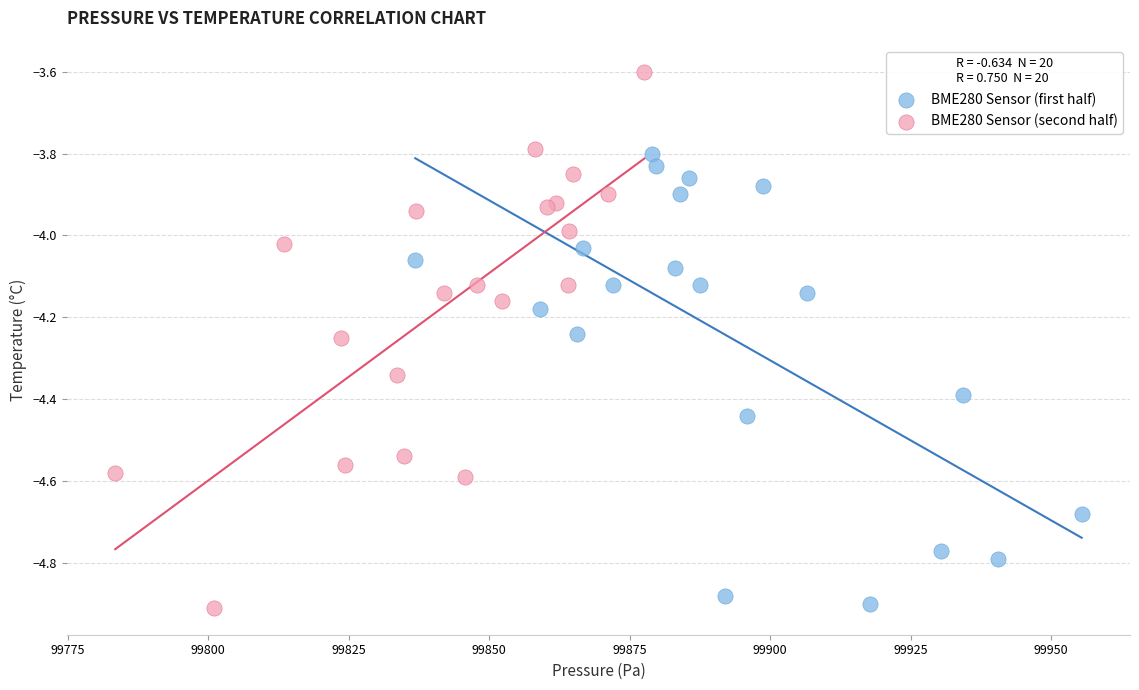

Which series reaches the maximum Y coordinate?

BME280 Sensor (second half)